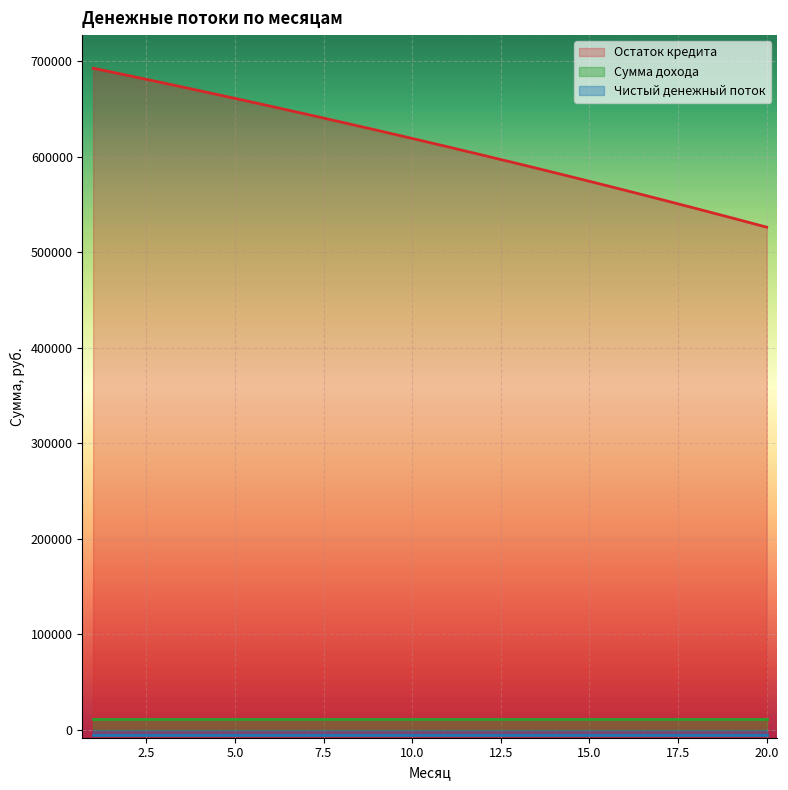

Where is Остаток кредита nearest to the value 609234?

11